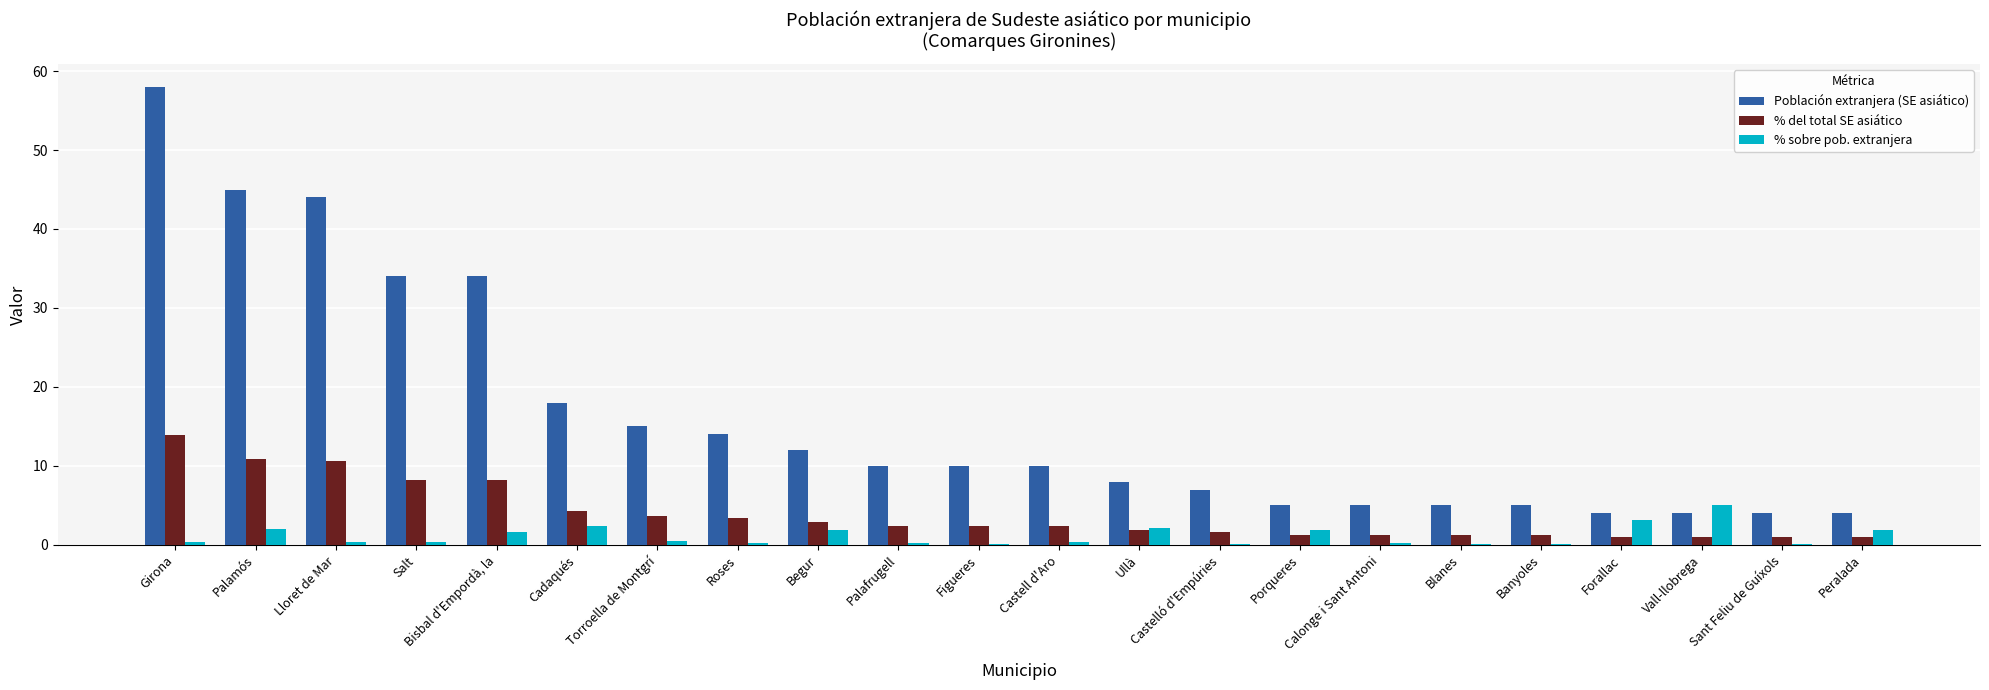

What are all the series names shown in the legend?

Población extranjera (SE asiático), % del total SE asiático, % sobre pob. extranjera